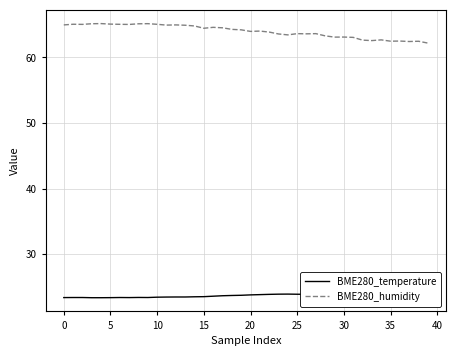

True or false: BME280_humidity has a value of 62.2 at 39.

True